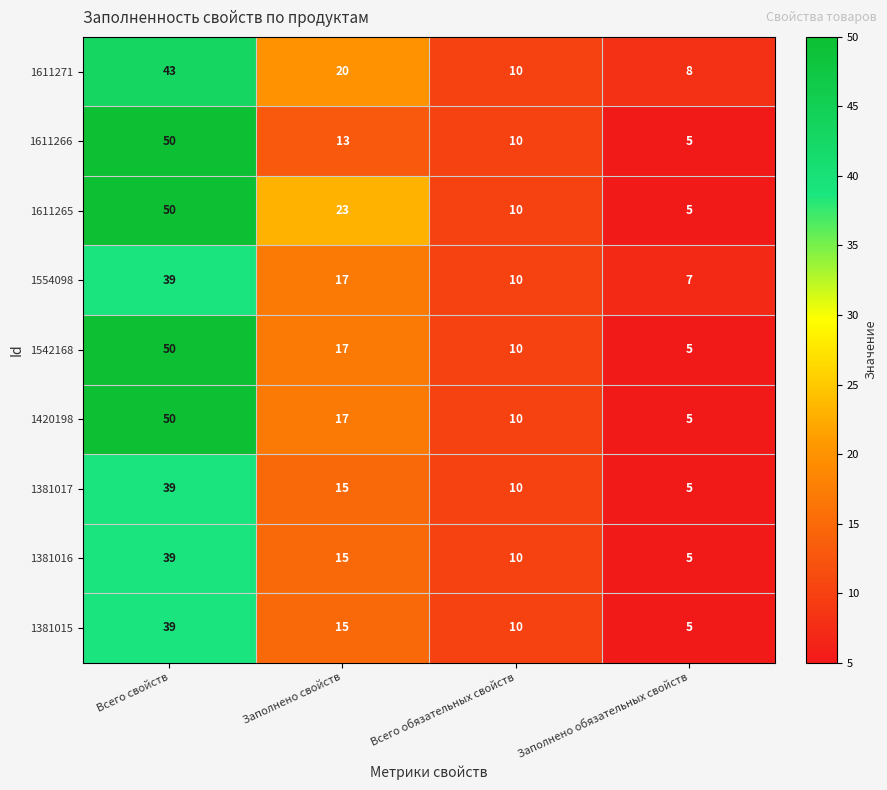

Where does the 1420198 series first go above 17?

Всего свойств